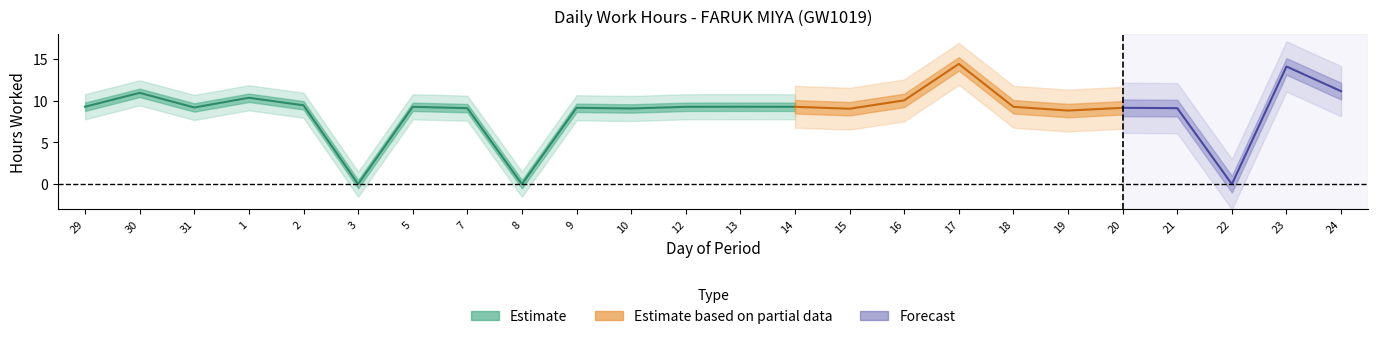

The chart shows a value of 5.2 at 18. True or false?

False